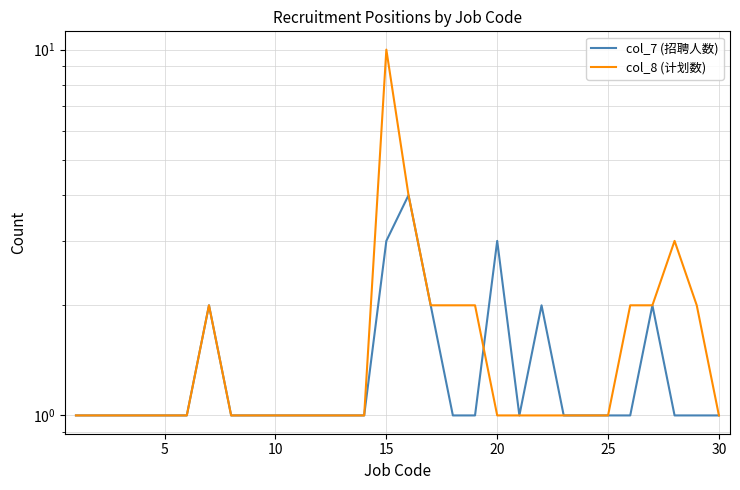

How many col_7 (招聘人数) values are between 1 and 2?

27